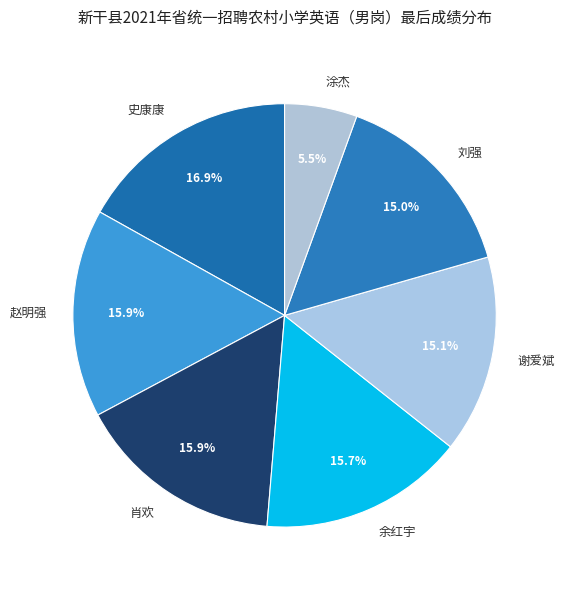

Which slice is the largest?

史康康